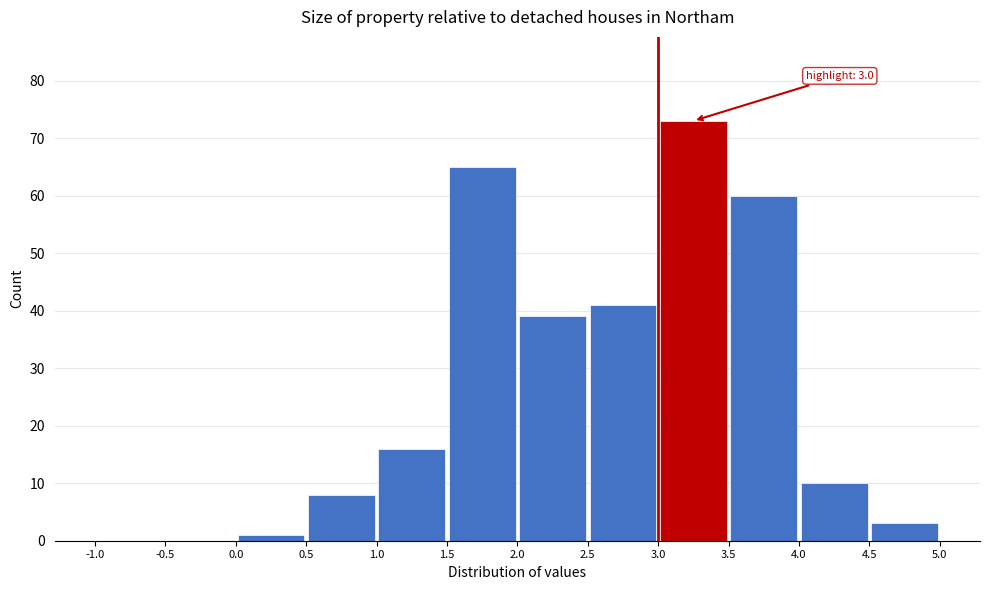

Which range on the x-axis has the tallest bar?

3.0 to 3.5